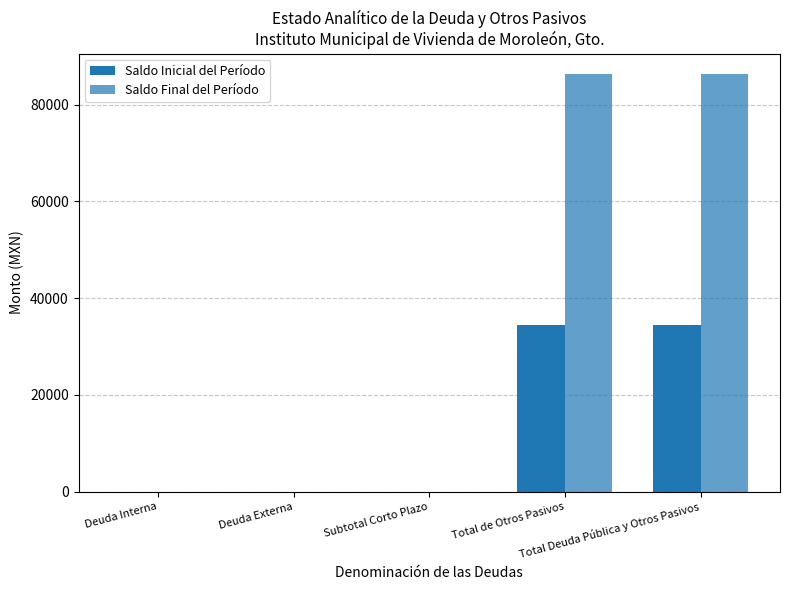

How many data points in Saldo Inicial del Período are above 0?

2